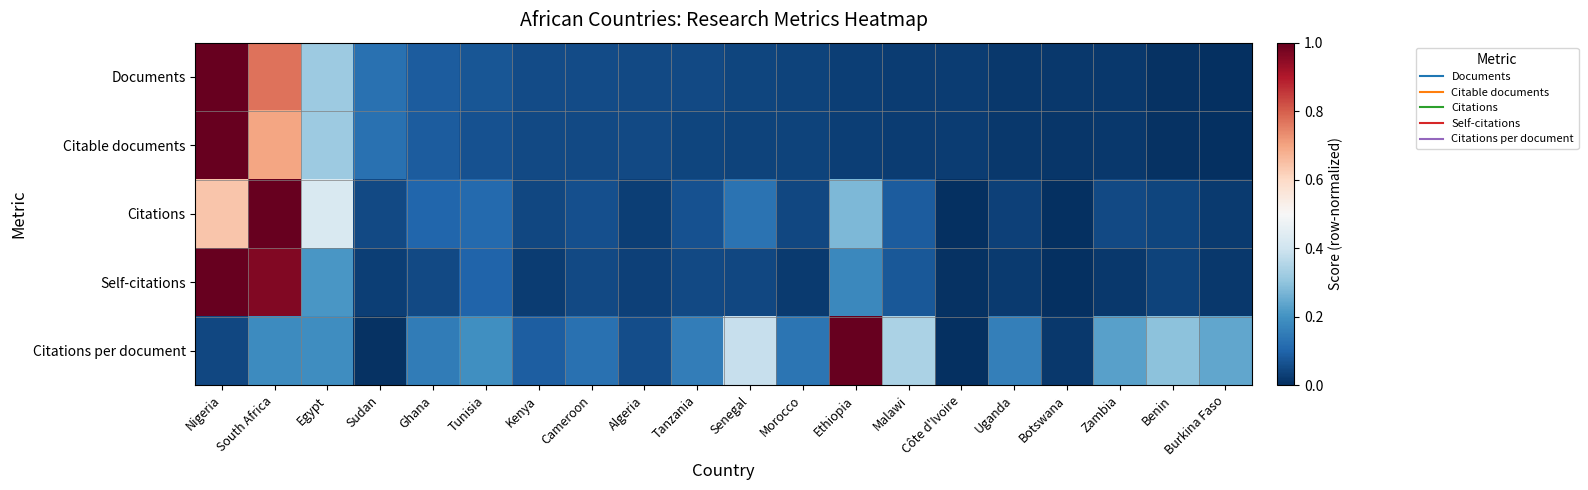

How many categories are shown in the chart?

20